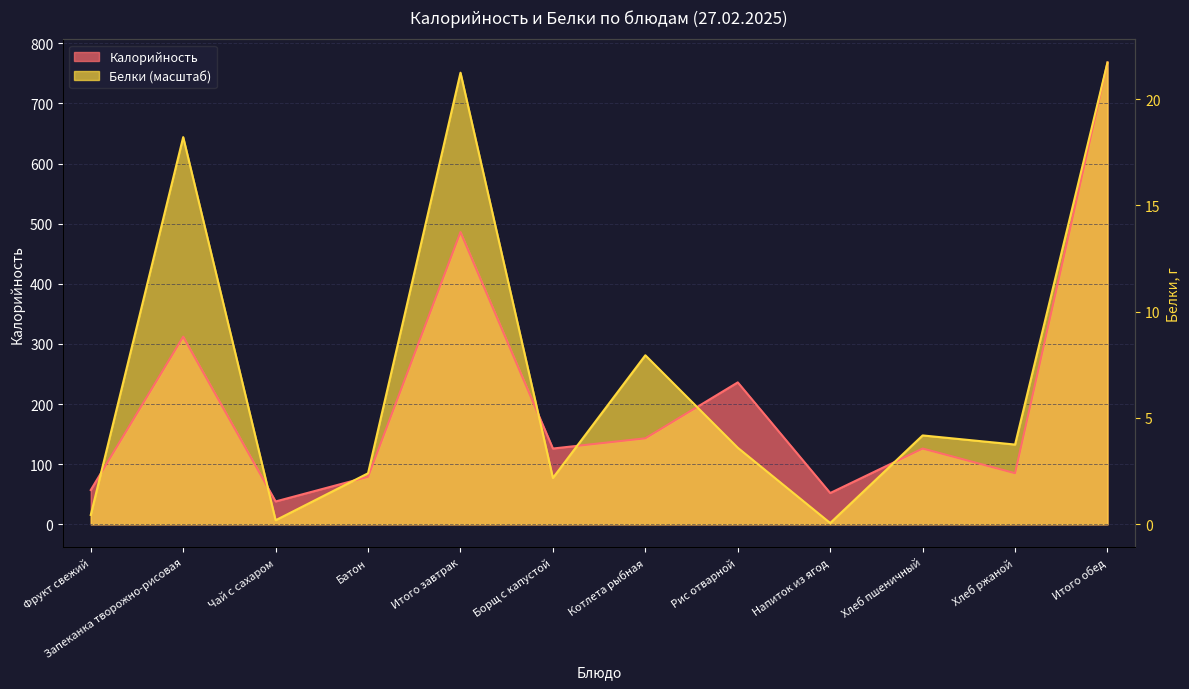

Which series changed the most between Чай с сахаром and Хлеб ржаной?

Белки